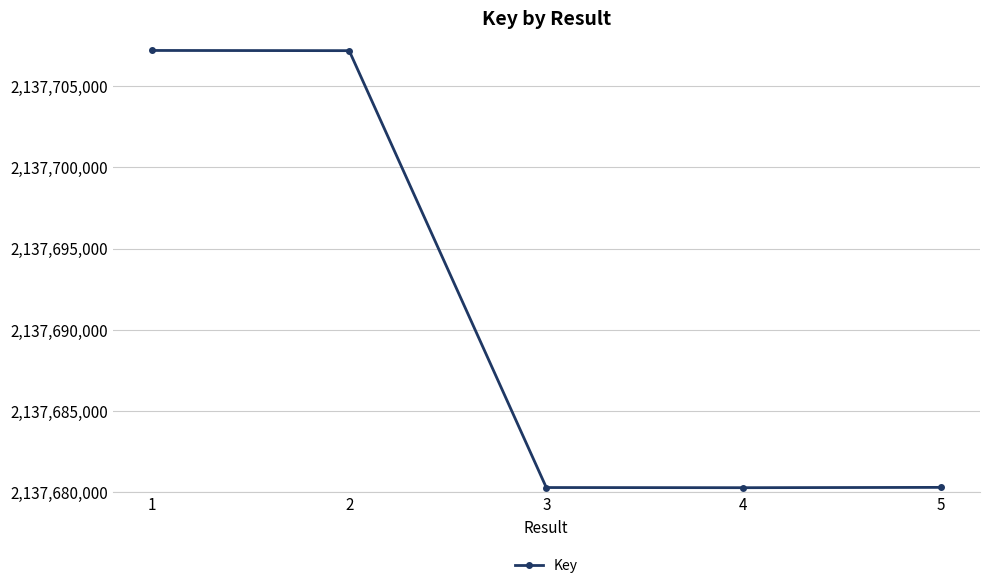

The value at 3 is 2137680296. True or false?

True